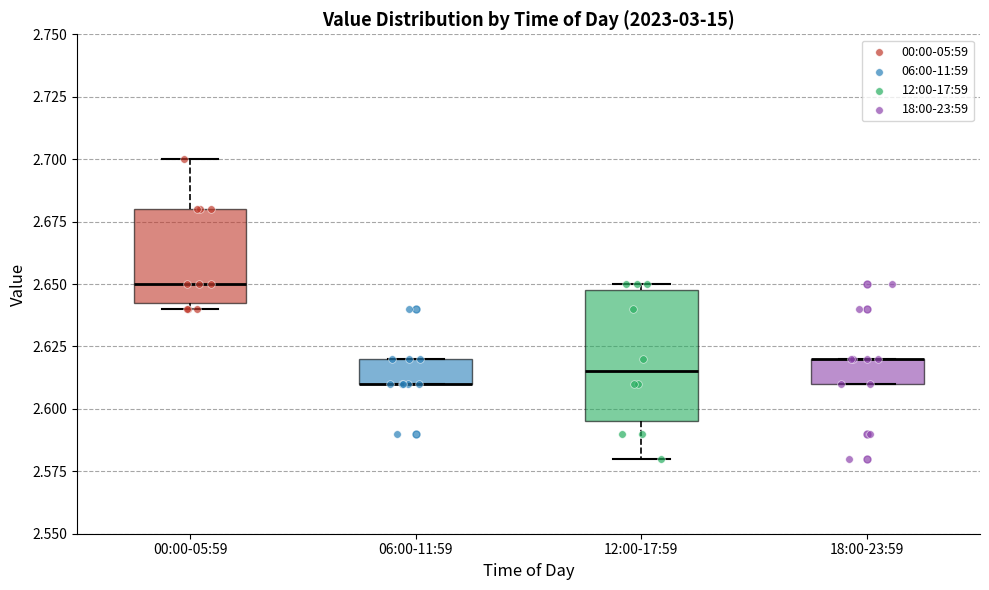

Reading left to right, read every box against the y-axis: the position of its median line, the range the box covers, and the ends of its whiskers. The values are not printed on the chart, so give them approximately, as read against the axis.

00:00-05:59: median 2.650, box 2.645 to 2.680, whiskers 2.640 to 2.700
06:00-11:59: median 2.610 (drawn on the box's lower edge), box 2.610 to 2.620, whiskers 2.610 to 2.620
12:00-17:59: median 2.615, box 2.595 to 2.650, whiskers 2.580 to 2.650 (just above the box's upper edge)
18:00-23:59: median 2.620 (drawn on the box's upper edge), box 2.610 to 2.620, whiskers 2.610 to 2.620